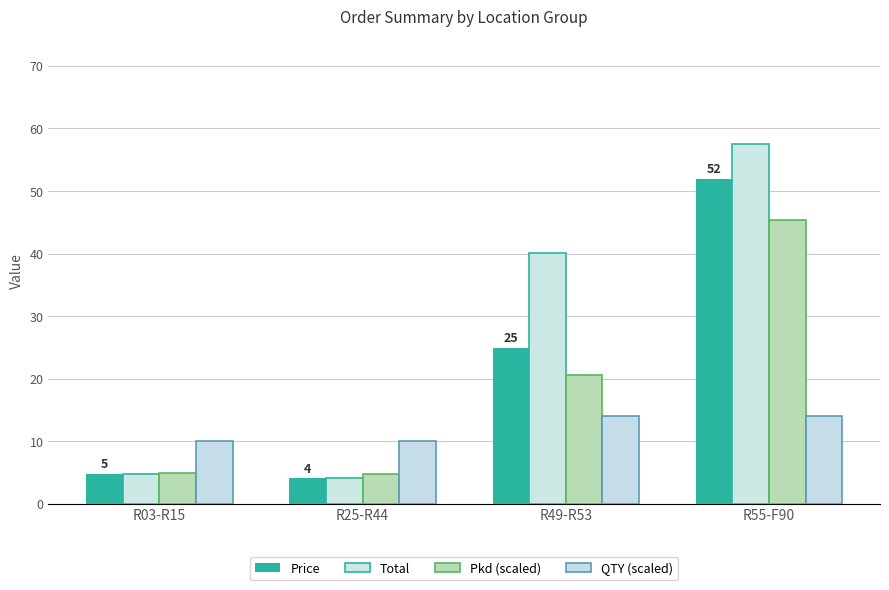

What is the label of the 4th bar from the left?

R55-F90